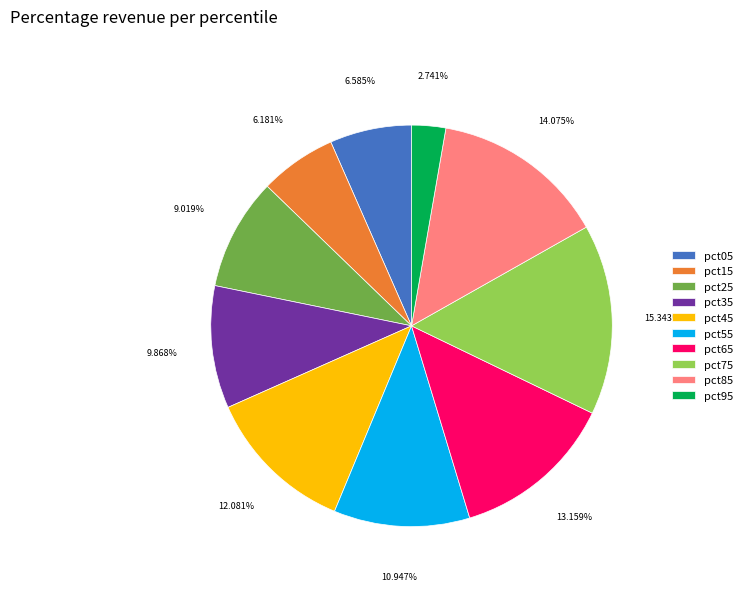

What is the smallest slice in the pie chart?

pct95